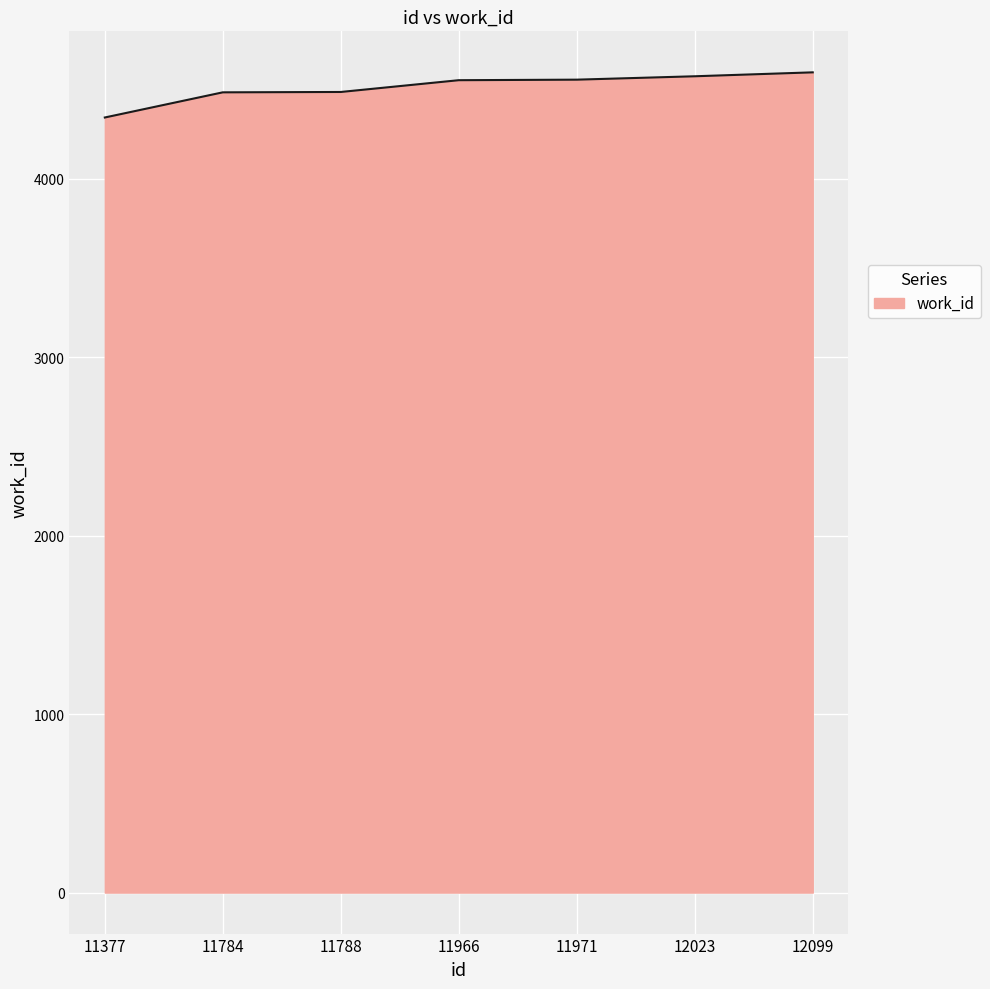

What is the smallest value displayed?

4343